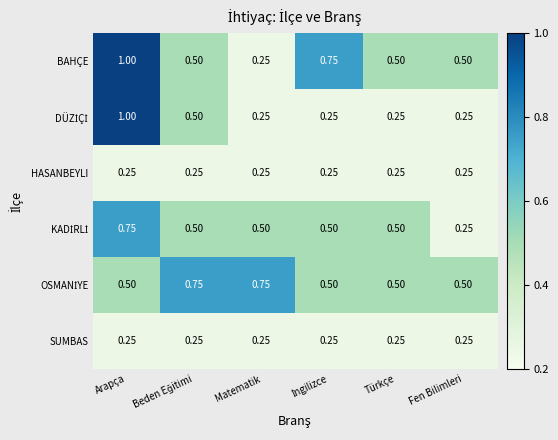

What is the greatest value displayed?

1.0